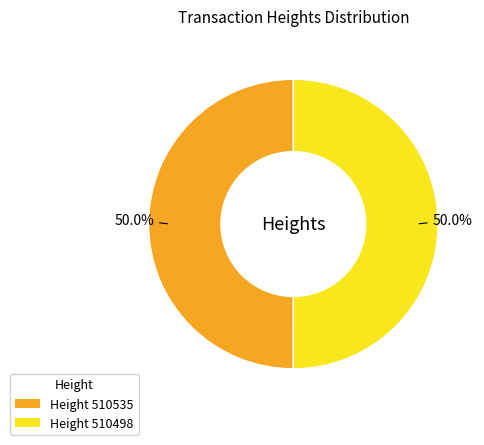

What is the ratio of the value at Height 510498 to the value at Height 510535?

1.0